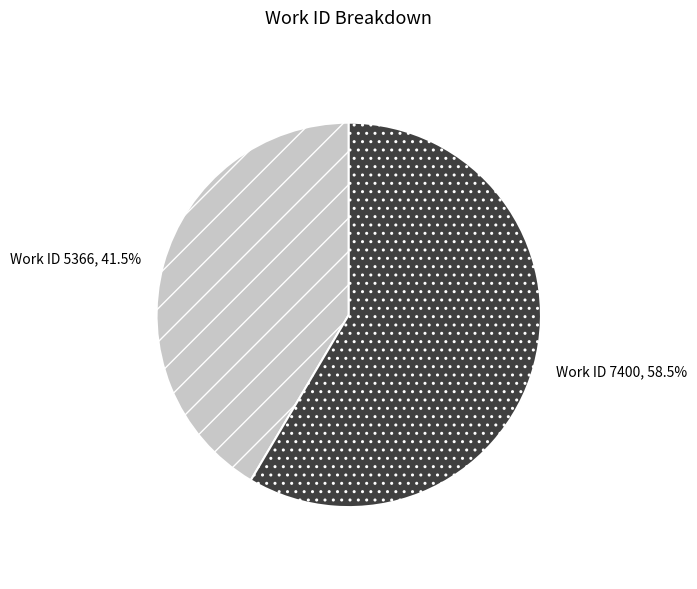

Count the number of slices in the pie.

2